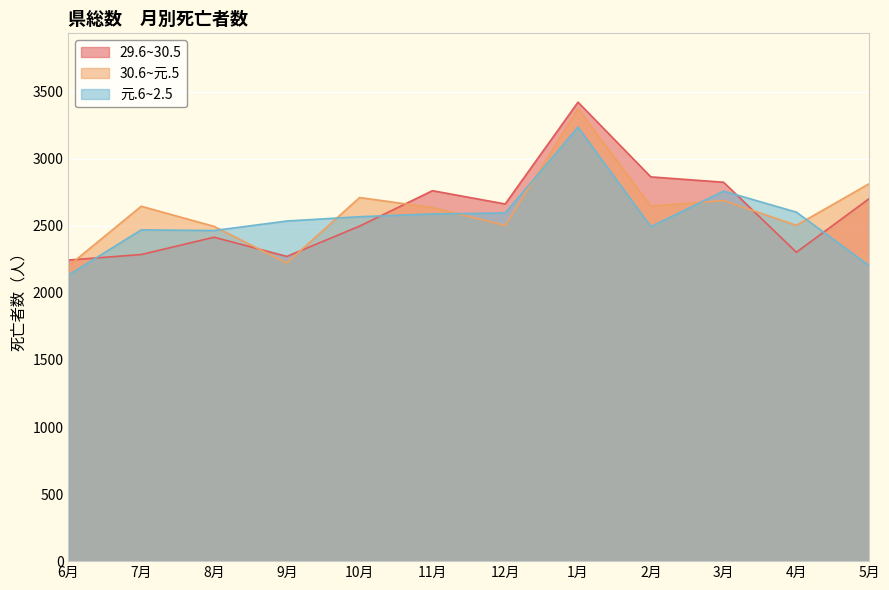

The value of 30.6~元.5 at 8月 is 2496. True or false?

True